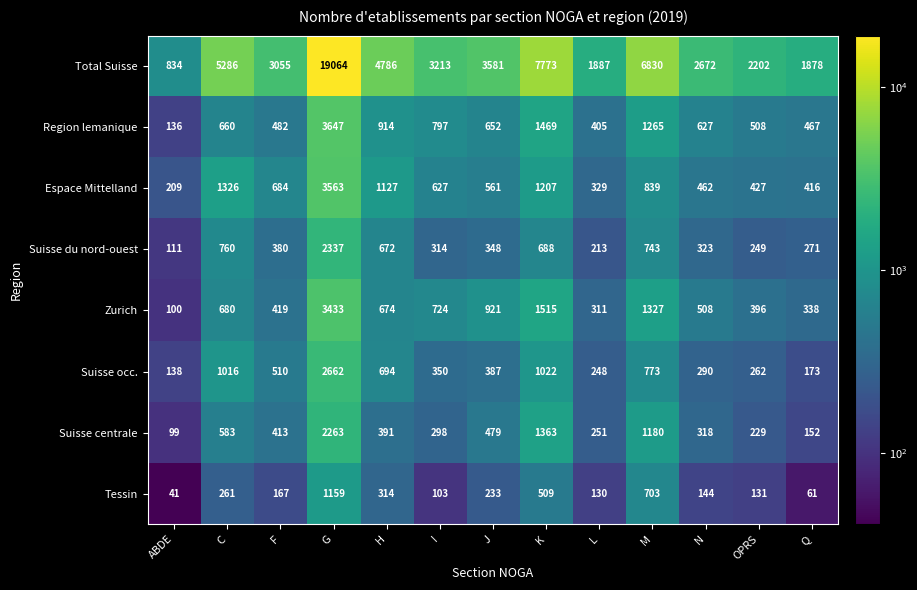

What is the maximum value for Total Suisse?

19064